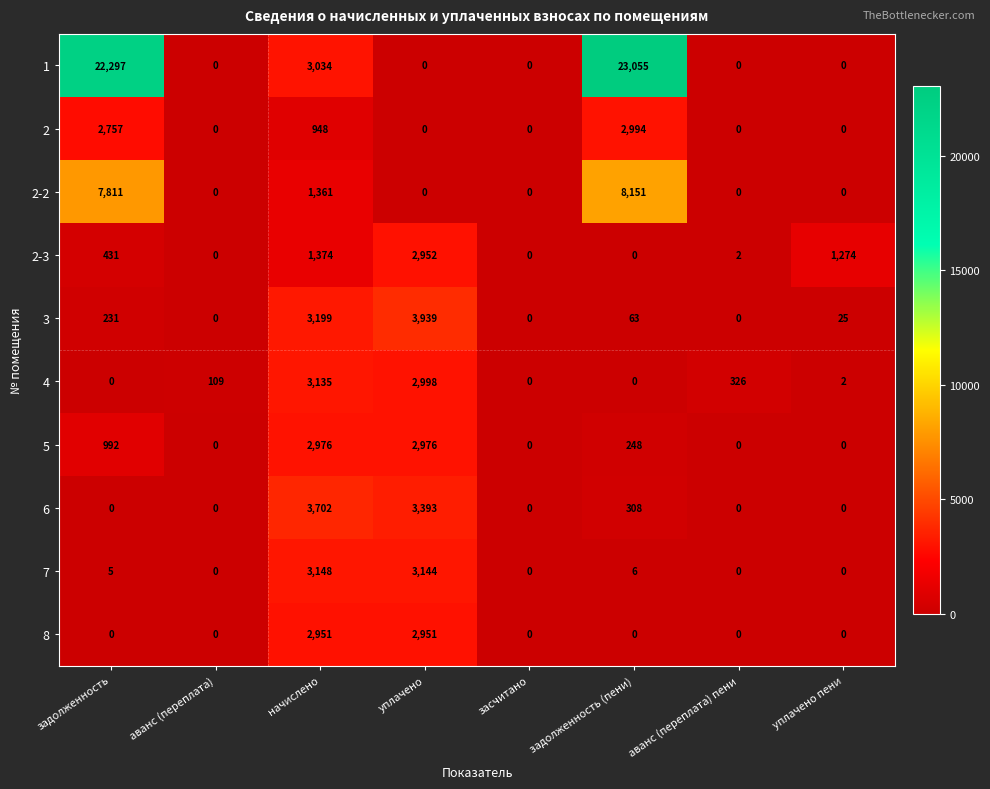

How many data points in 2 are above 0?

3